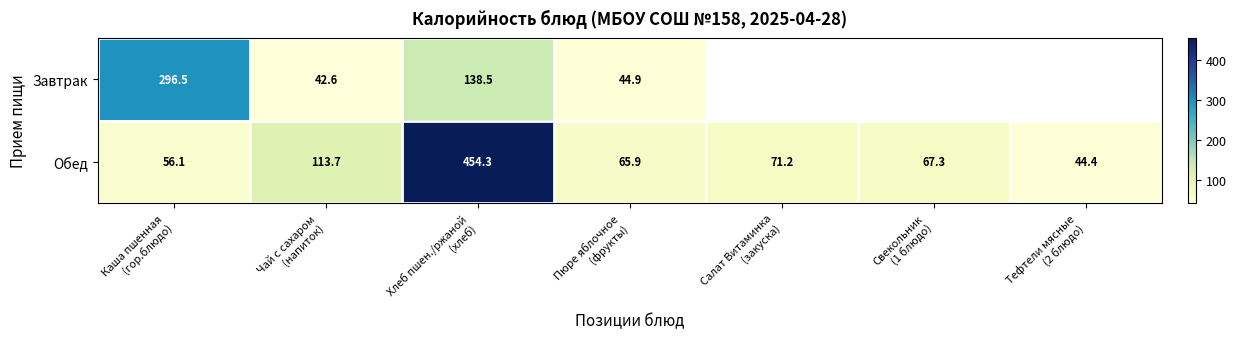

True or false: Завтрак has a value of 44.9 at Пюре яблочное (фрукты).

True